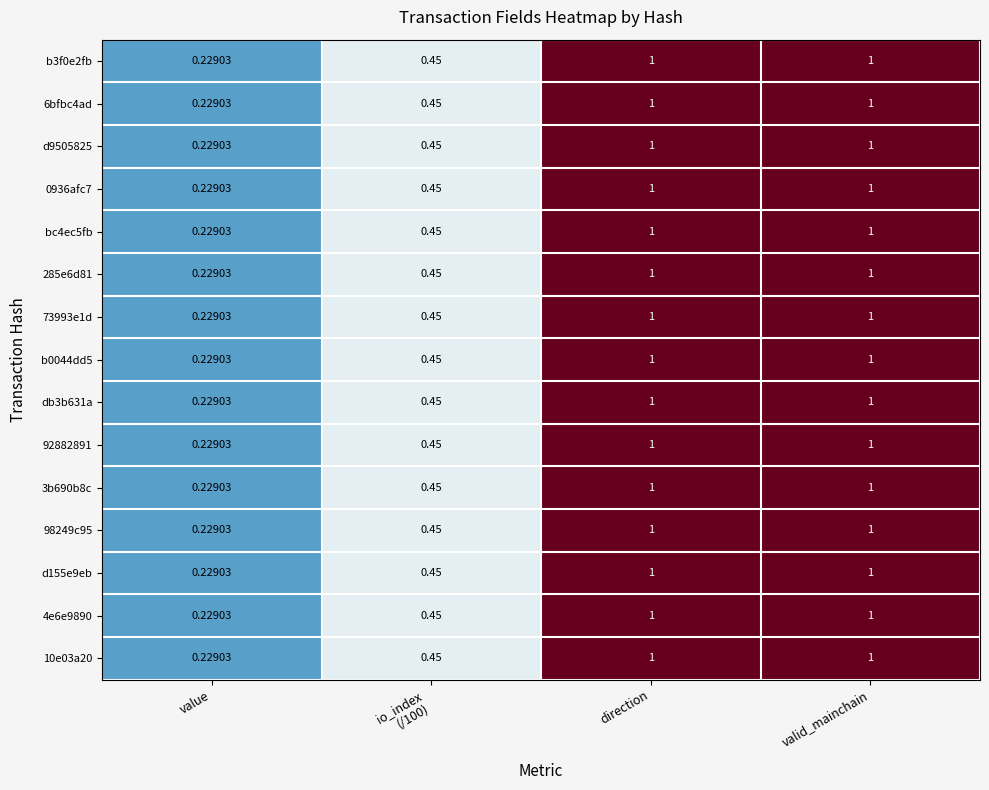

At which category does the chart reach its minimum across all series?

value